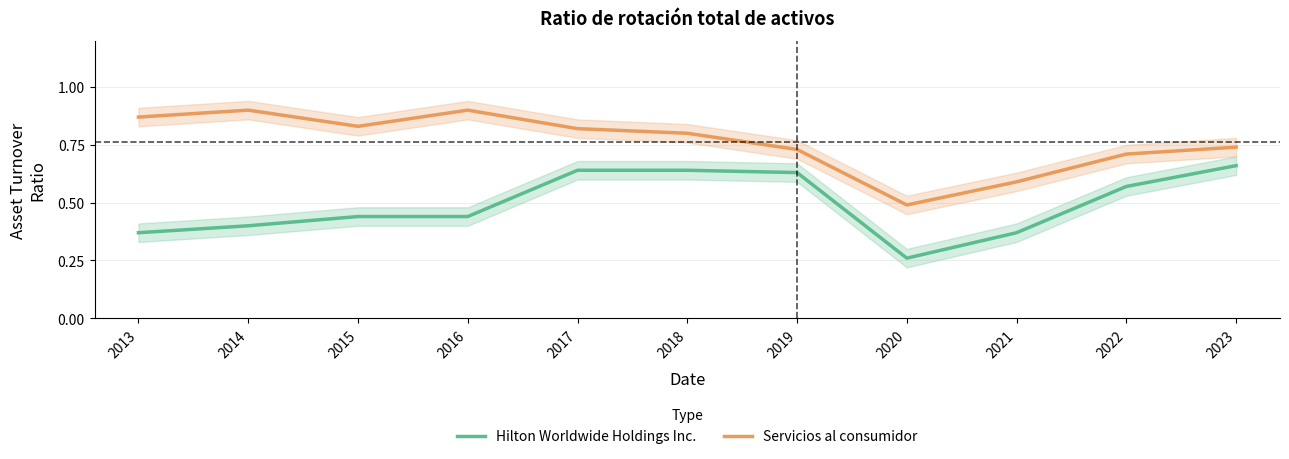

What is the spread (max minus min) of values at 2021?

0.2